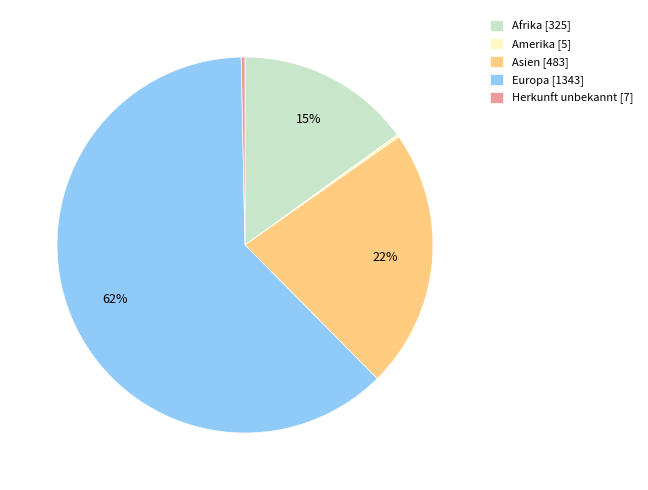

To the nearest percent, what is the average slice percentage?

20%